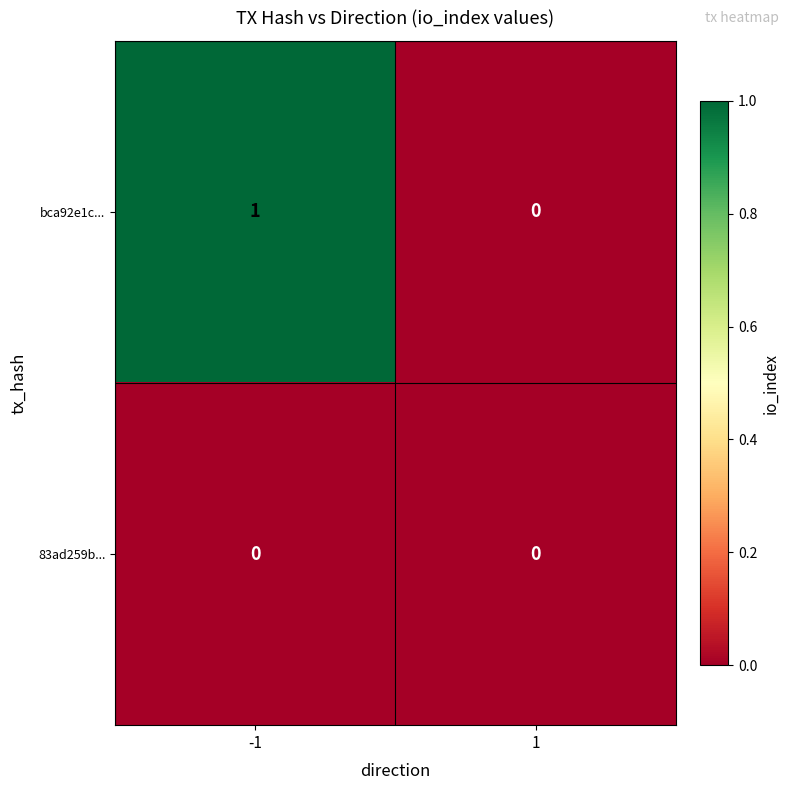

How many categories are shown in the chart?

2